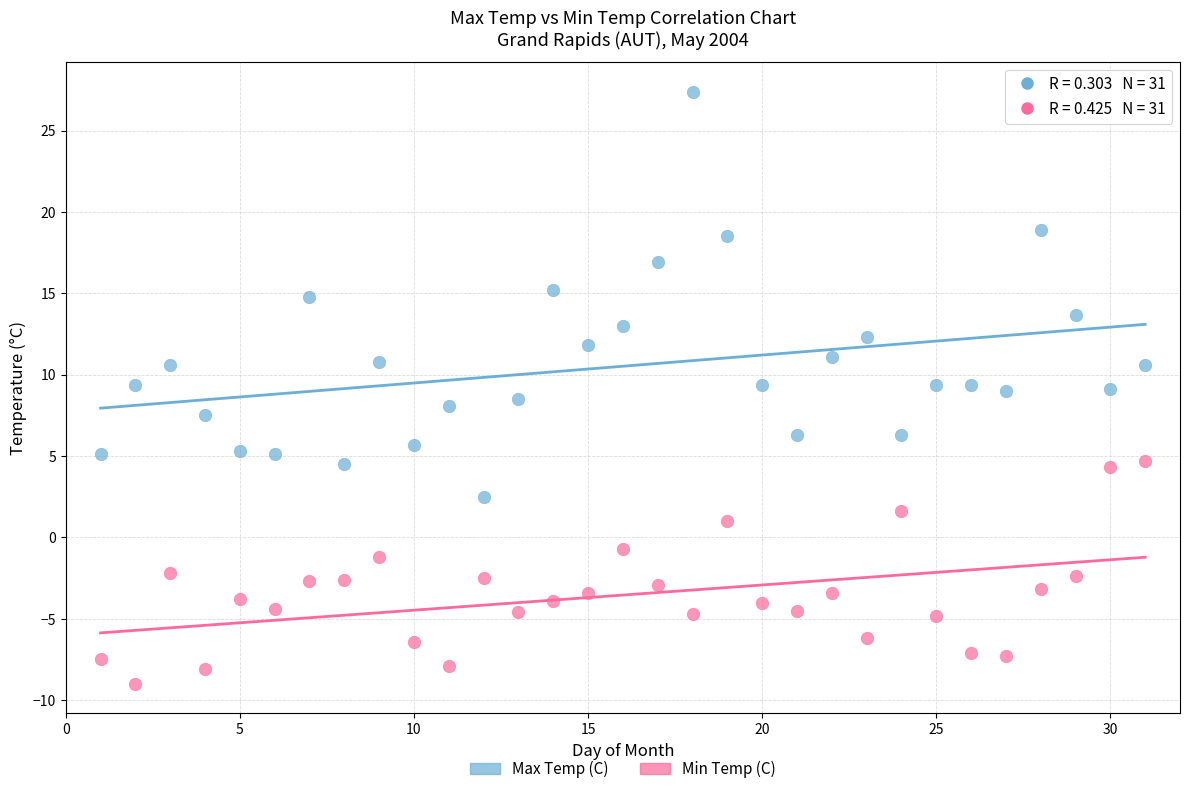

Which series contains the lowest Y value?

Min Temp (C)